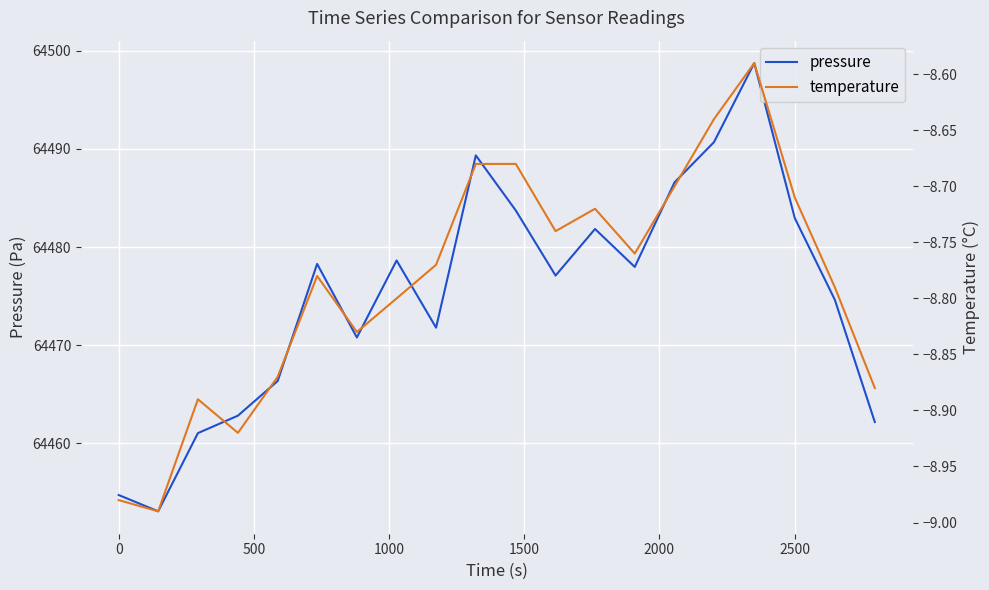

Reading right to left, list all the values displayed in this chart.

pressure: 64462.2	64474.6	64482.9	64498.8	64490.7	64486.6	64478.0	64481.8	64477.1	64483.7	64489.3	64471.8	64478.6	64470.8	64478.3	64466.3	64462.8	64461.0	64453.1	64454.7
temperature: -8.9	-8.8	-8.7	-8.6	-8.6	-8.7	-8.8	-8.7	-8.7	-8.7	-8.7	-8.8	-8.8	-8.8	-8.8	-8.9	-8.9	-8.9	-9.0	-9.0